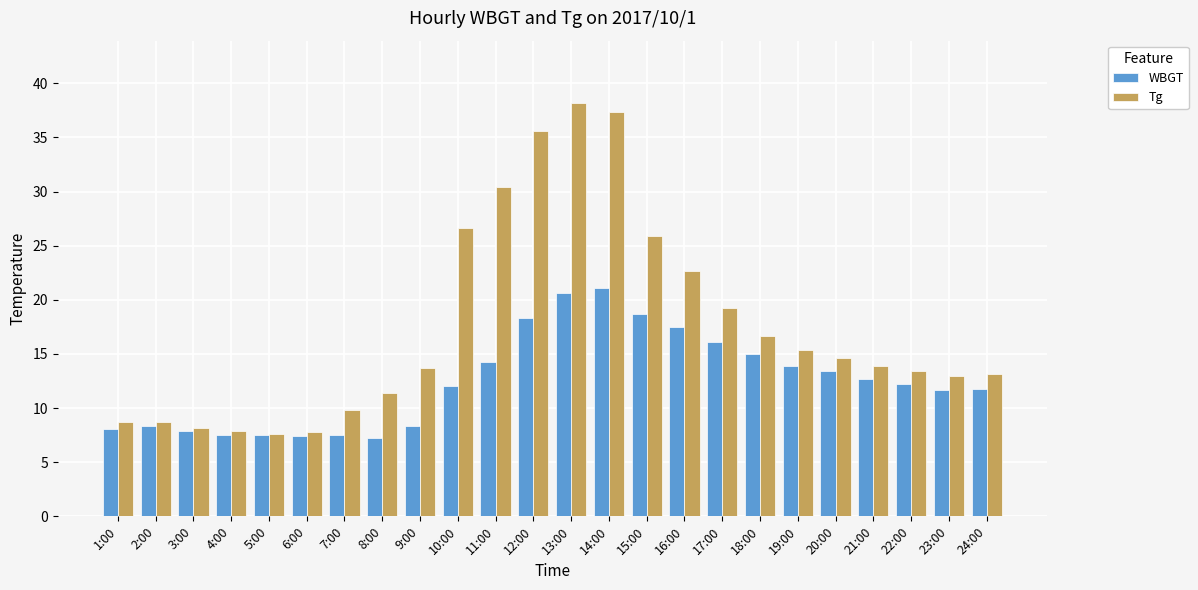

What is the total value across all series at 10:00?

38.6